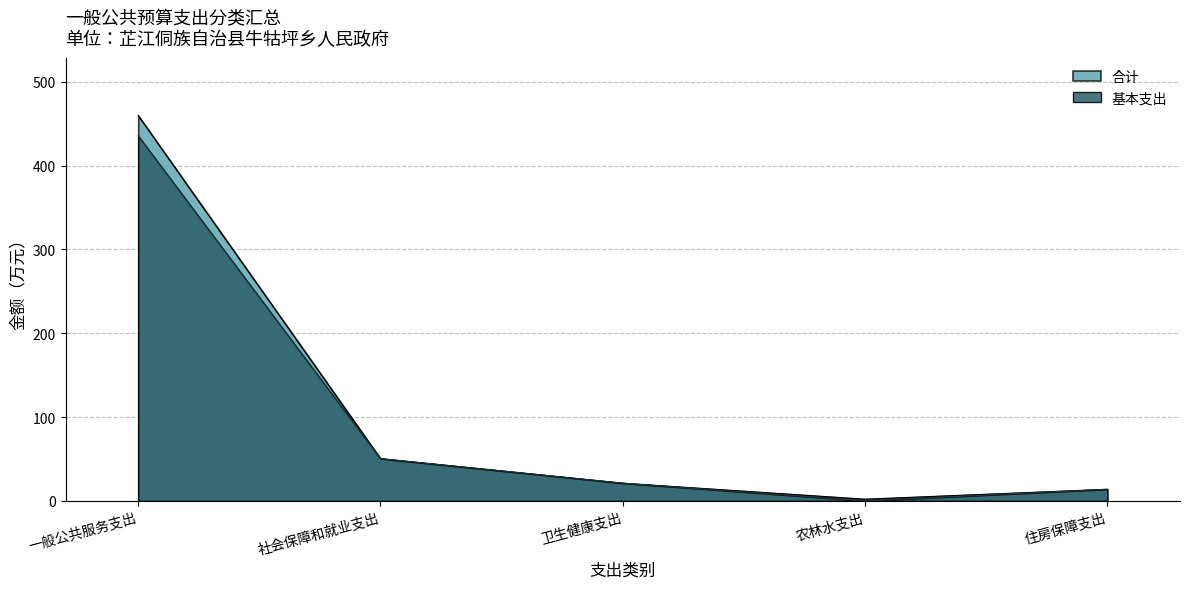

How many values in the 合计 series are below 21?

2